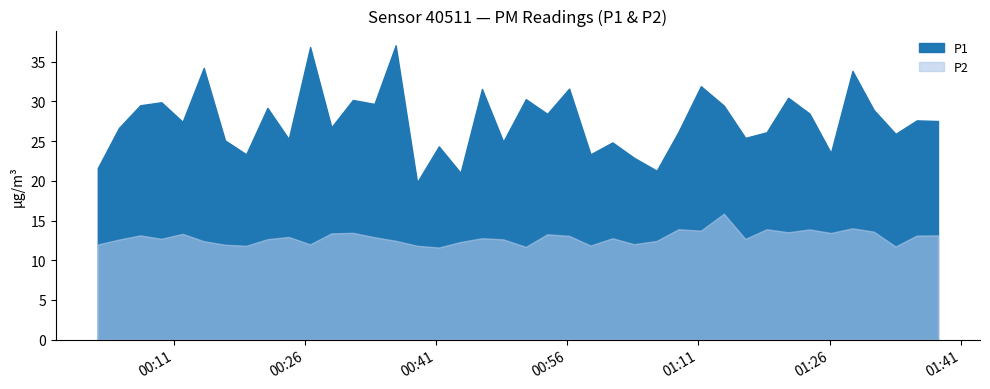

At how many categories does at least one series exceed 15?

40